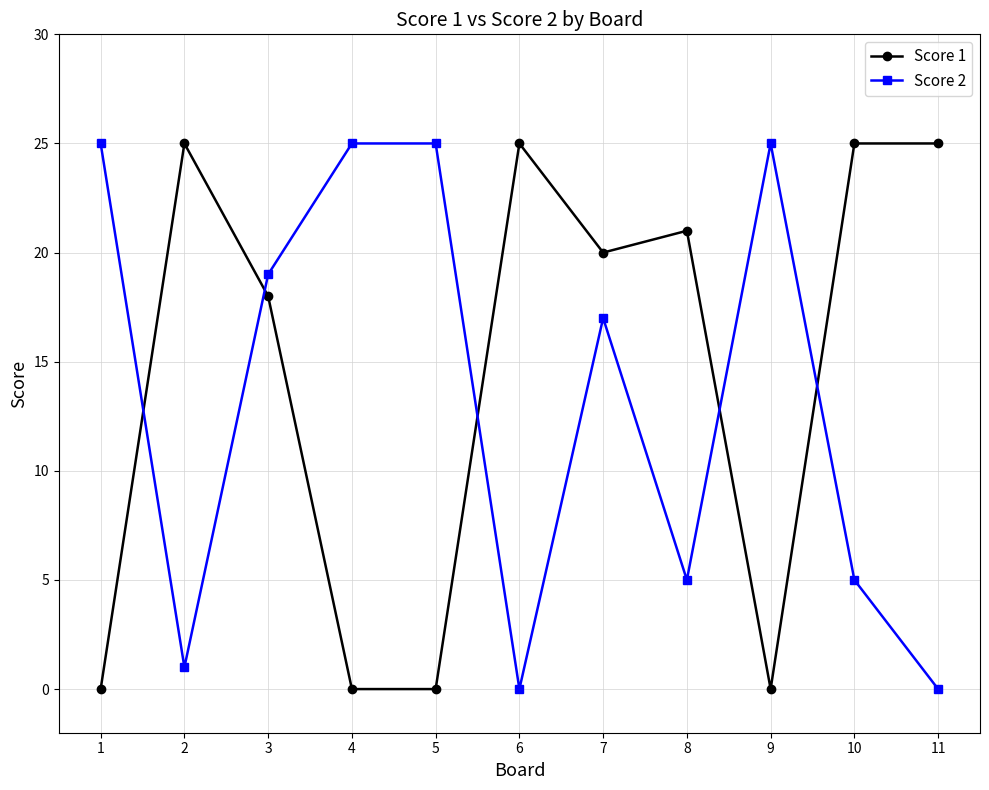

Which series changed the most between 1 and 3?

Score 1